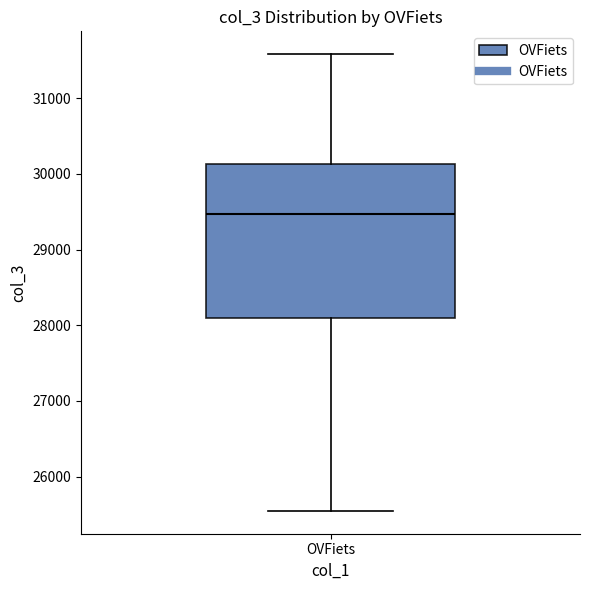

Transcribe this box plot: give where the median line is, the range the box spans, and where the two whiskers end, as read against the y-axis. The values are not printed on the chart, so give them approximately, as read against the axis.

median 29500, box 28100 to 30100, whiskers 25500 to 31600